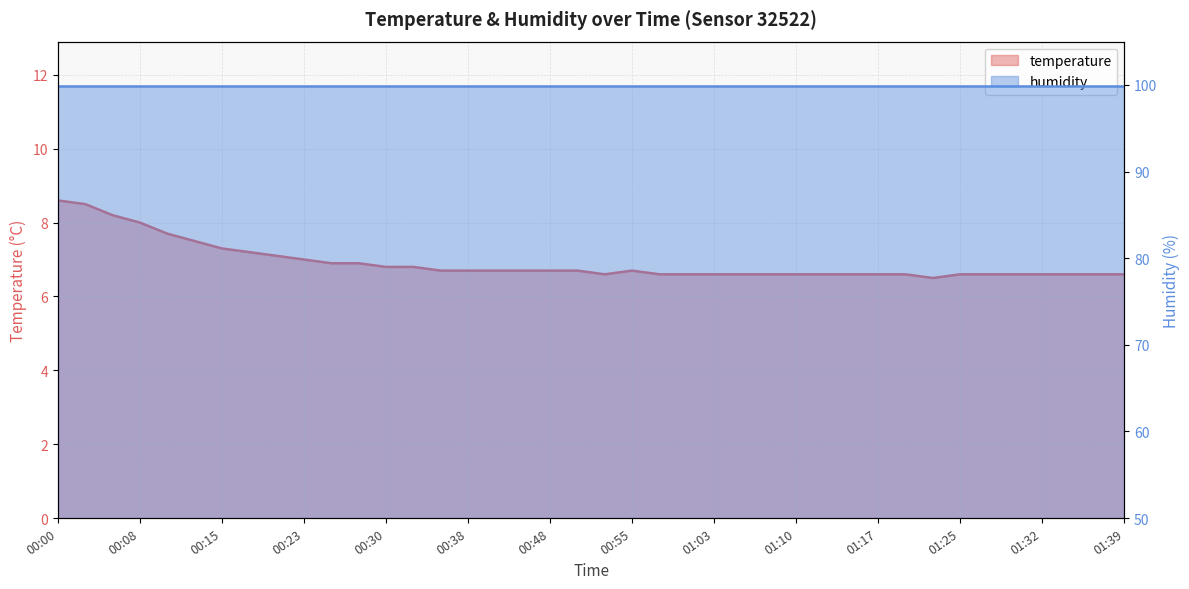

Reading left to right, list all the values displayed in this chart.

00:00=8.6	00:03=8.5	00:05=8.2	00:08=8.0	00:10=7.7	00:13=7.5	00:15=7.3	00:18=7.2	00:20=7.1	00:23=7.0	00:25=6.9	00:28=6.9	00:30=6.8	00:33=6.8	00:35=6.7	00:38=6.7	00:40=6.7	00:46=6.7	00:48=6.7	00:51=6.7	00:53=6.6	00:55=6.7	00:58=6.6	01:00=6.6	01:03=6.6	01:05=6.6	01:08=6.6	01:10=6.6	01:13=6.6	01:15=6.6	01:17=6.6	01:20=6.6	01:22=6.5	01:25=6.6	01:27=6.6	01:30=6.6	01:32=6.6	01:34=6.6	01:37=6.6	01:39=6.6